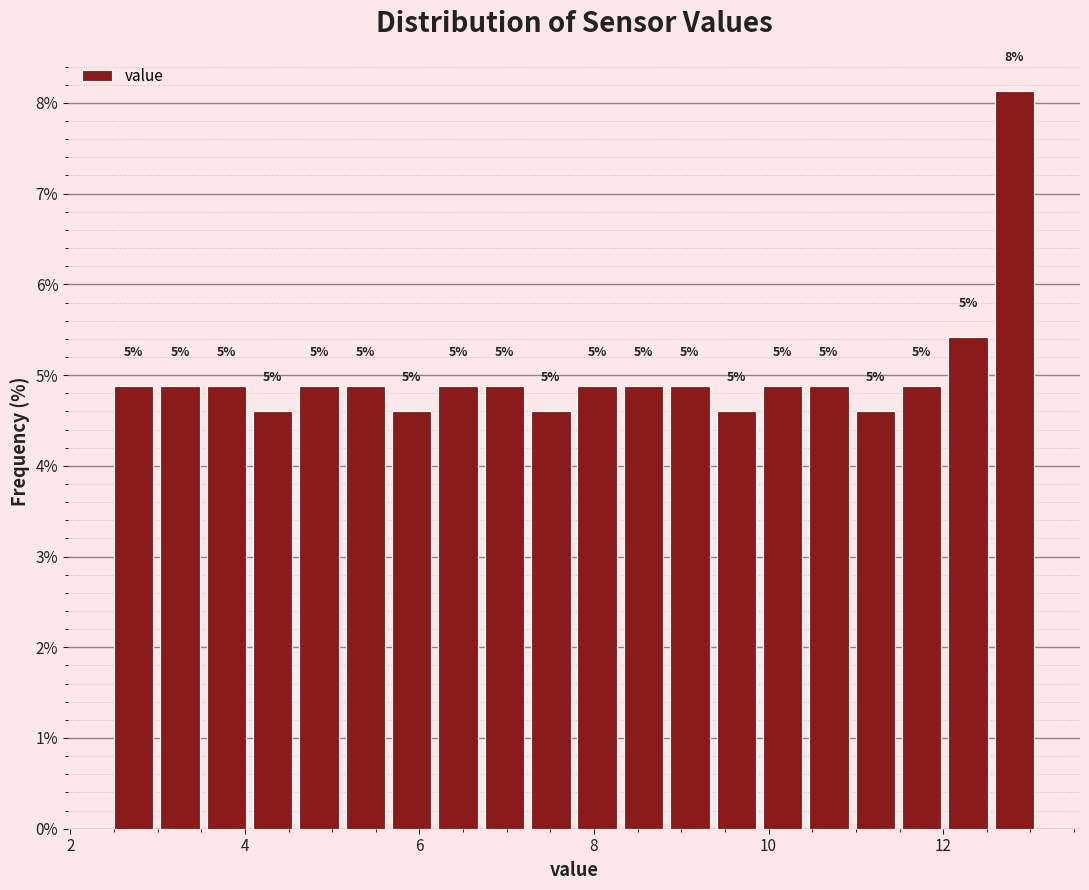

Read against the x-axis, roughly where is the centre of the tallest bar?

12.8